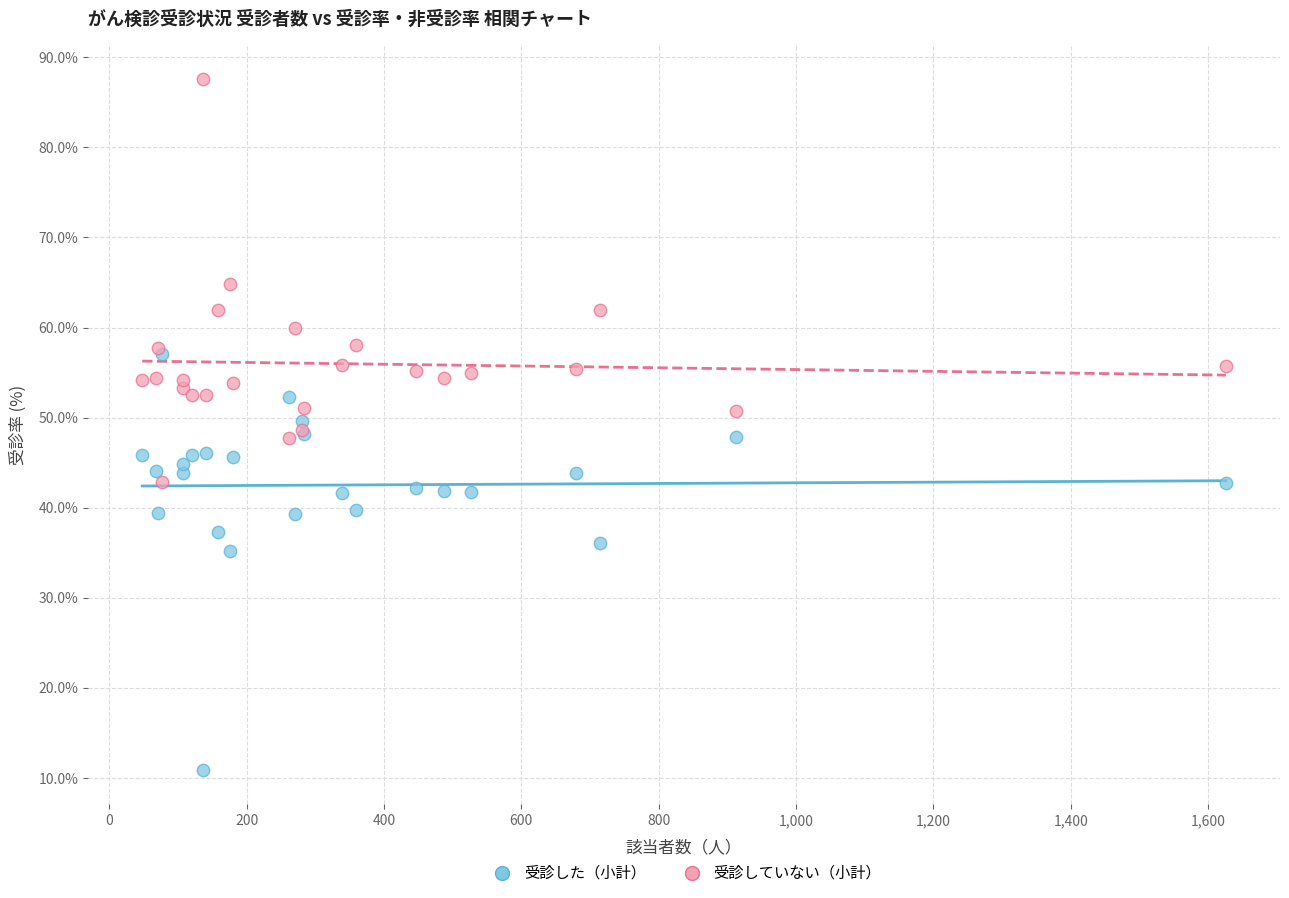

What are all the series names shown in the legend?

受診した（小計）, 受診していない（小計）